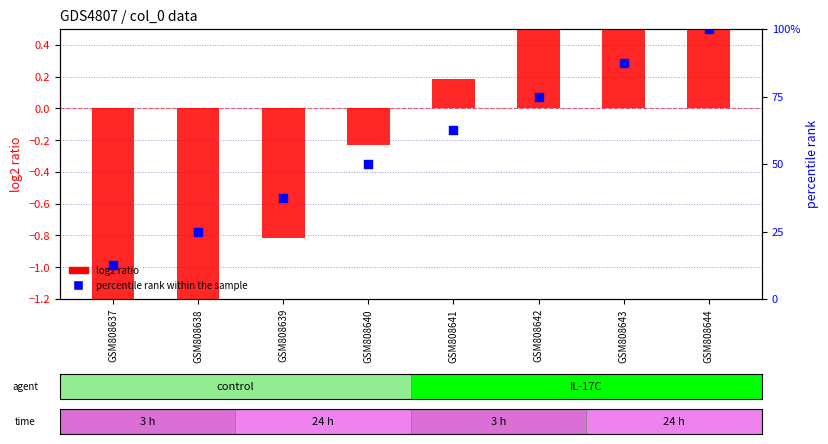

Which series contains the lowest Y value?

log2 ratio